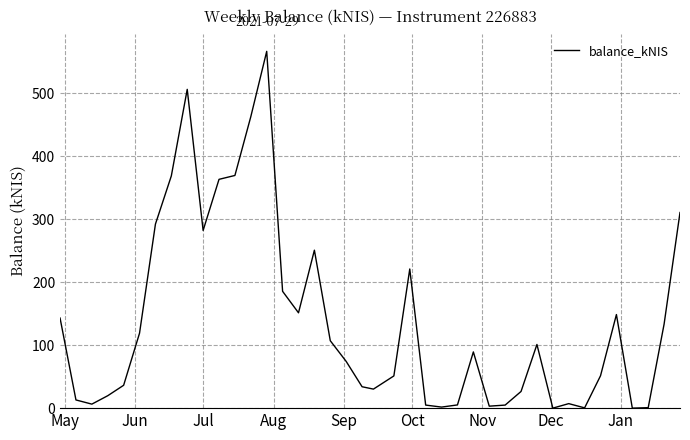

What is the greatest value displayed?

566.4